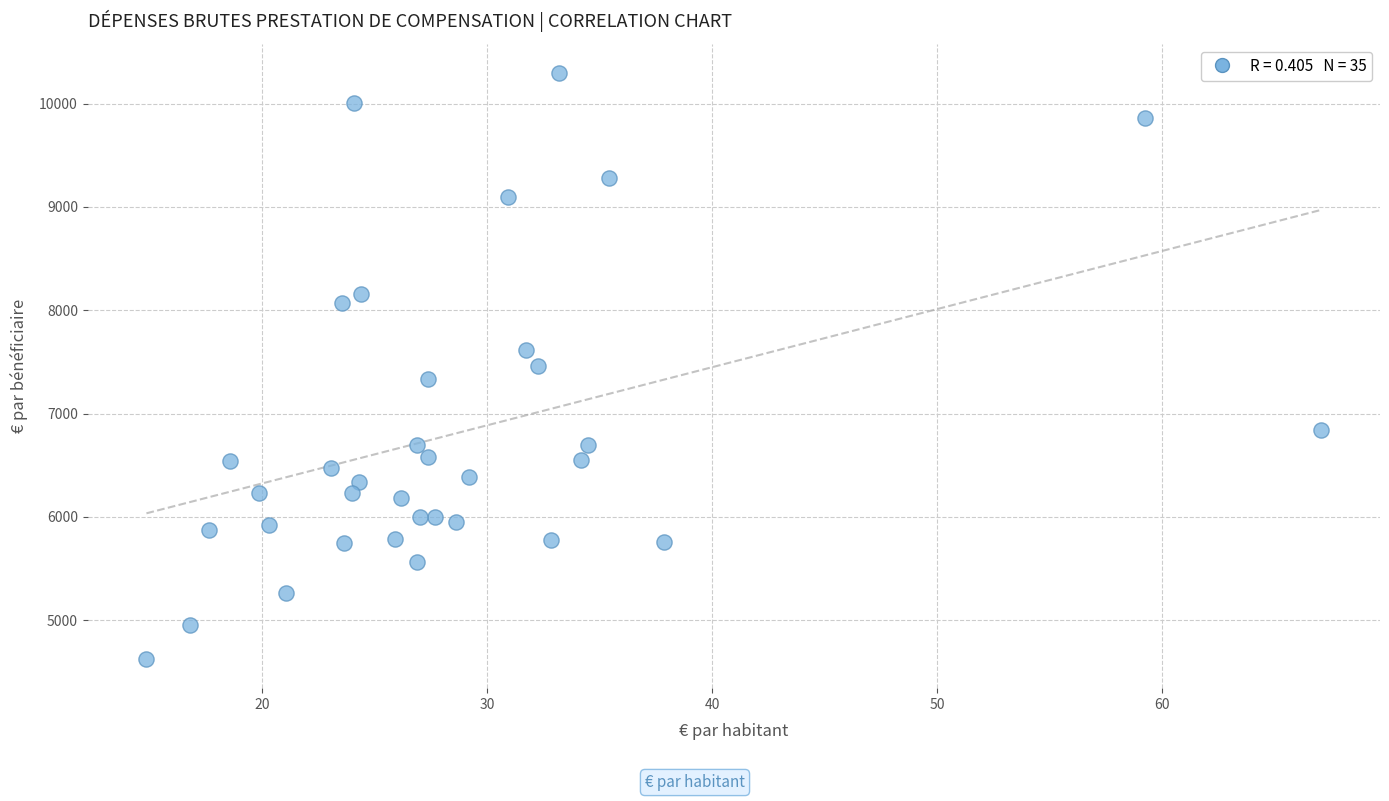

What is the range of X values (max minus min)?

52.2